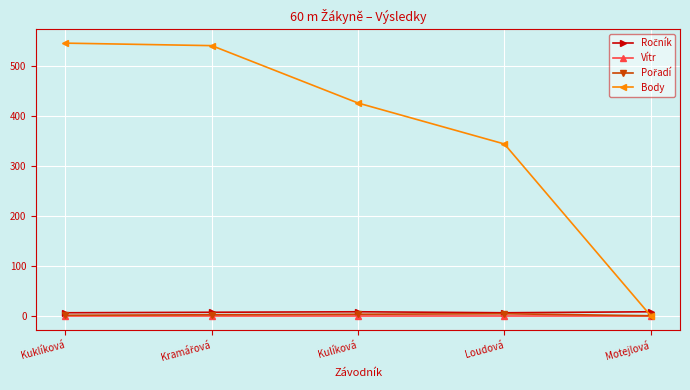

What is the total value across all series at Loudová?

352.6